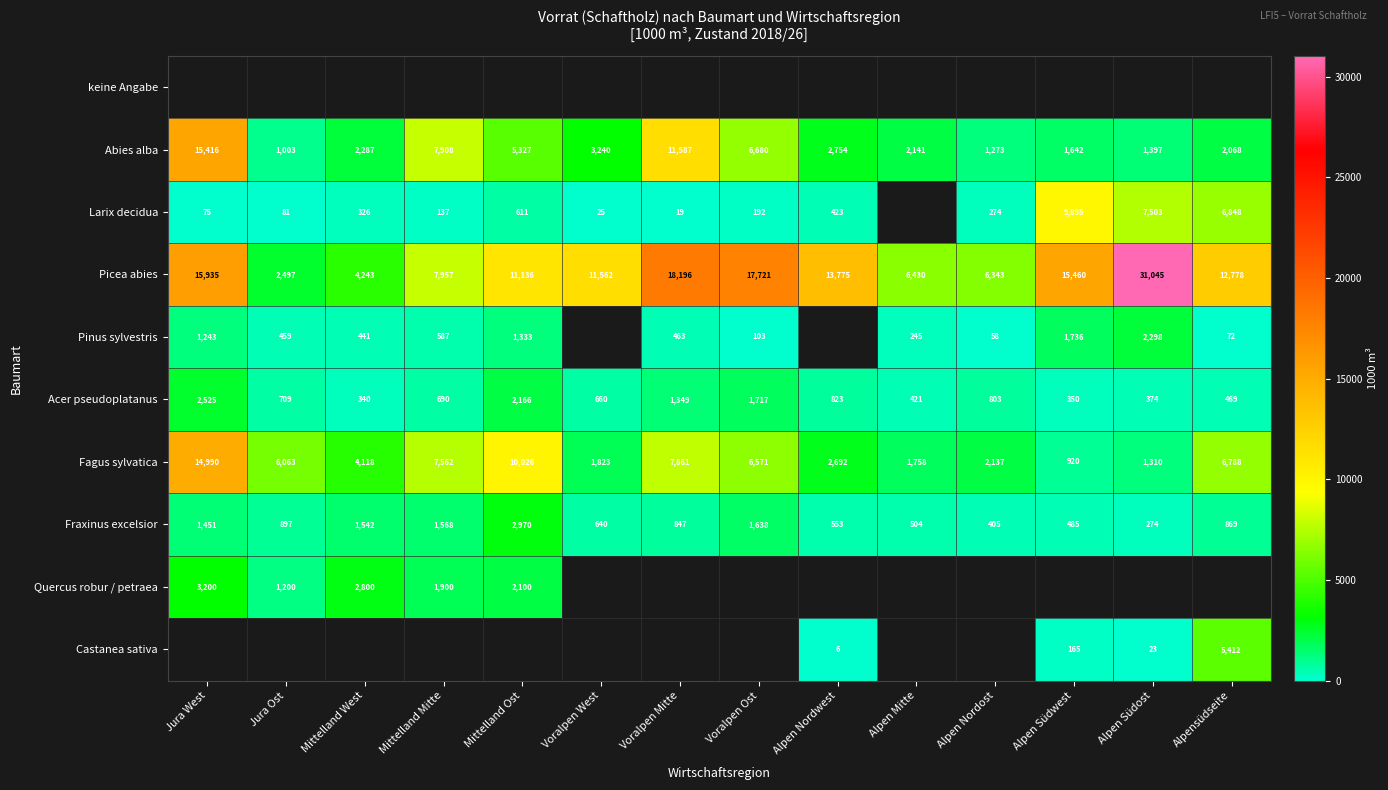

The Larix decidua series shows 137 at Mittelland Mitte. True or false?

True